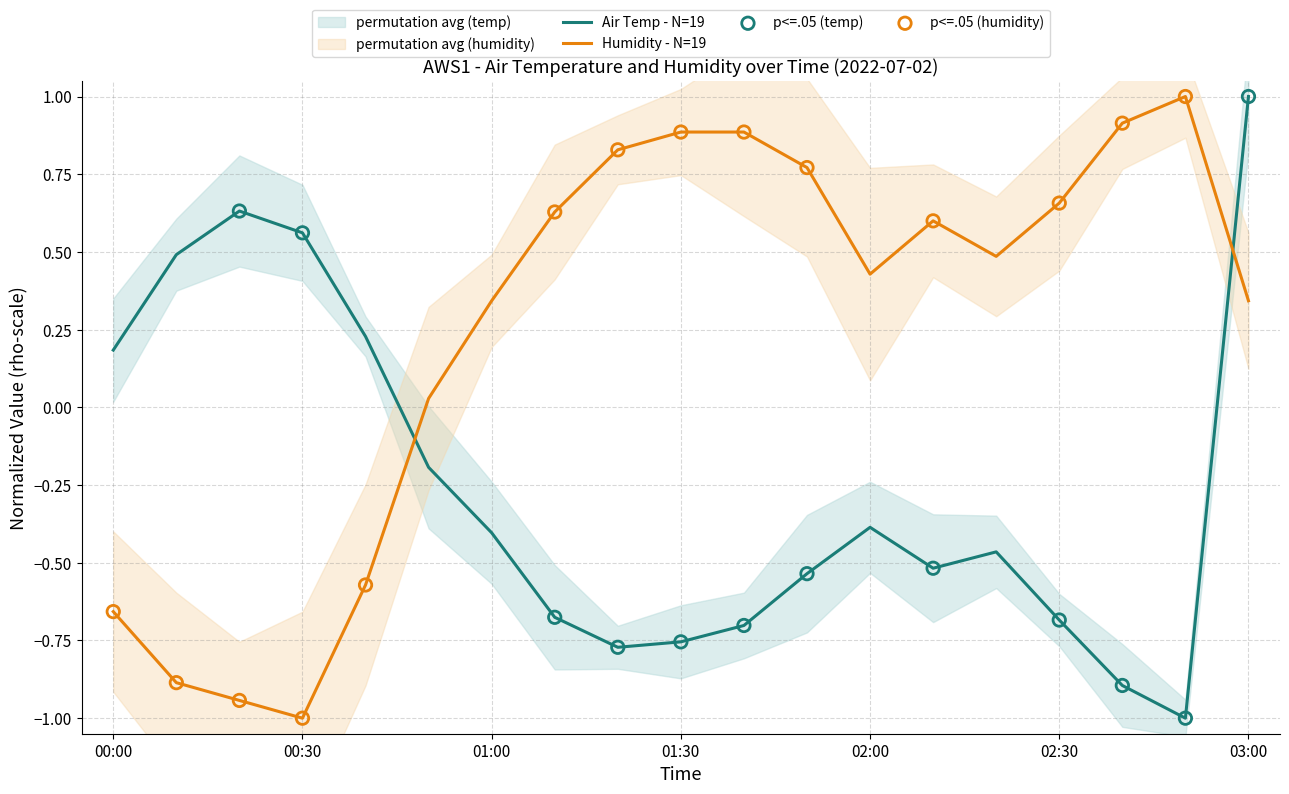

Is the value of Air Temp - N=19 at 02:00 greater than the value of Humidity - N=19 at 00:30?

Yes